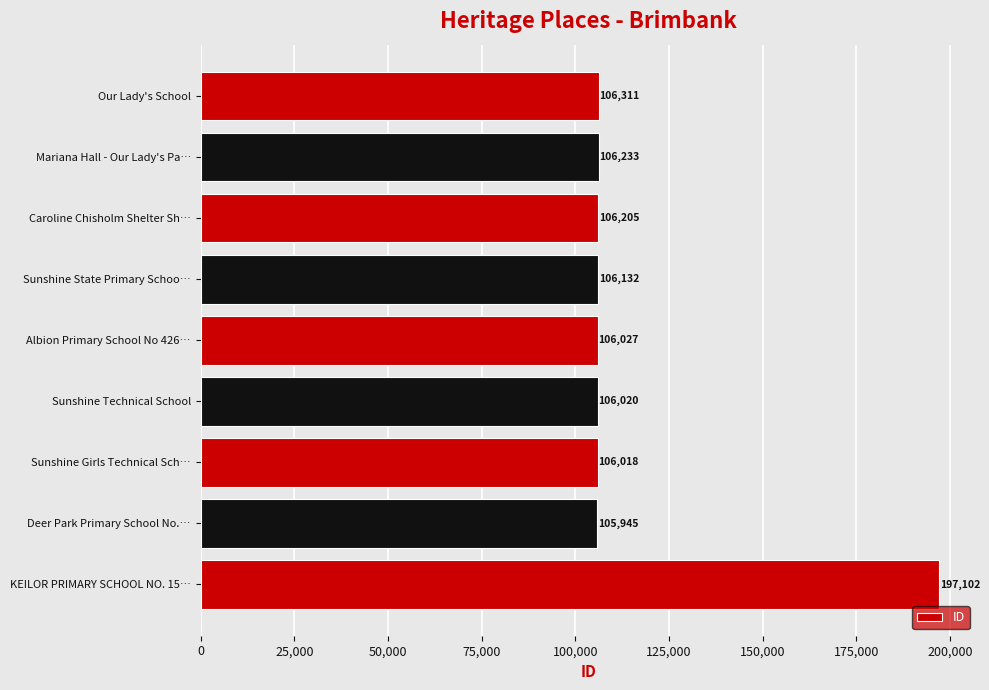

Where is the data nearest to the value 151523?

Our Lady's School